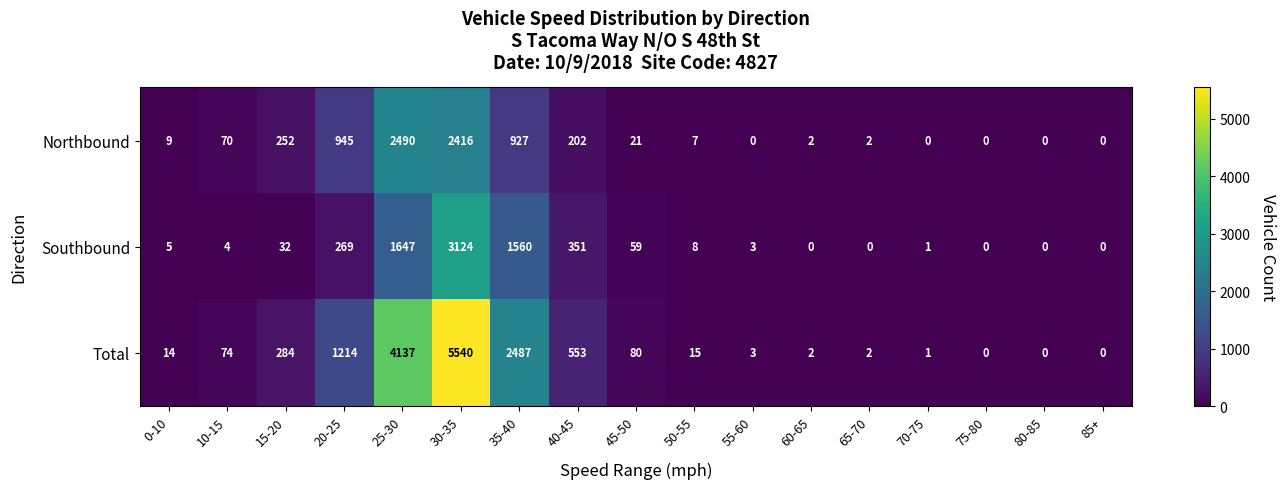

Which series changed the most between 30-35 and 80-85?

Total